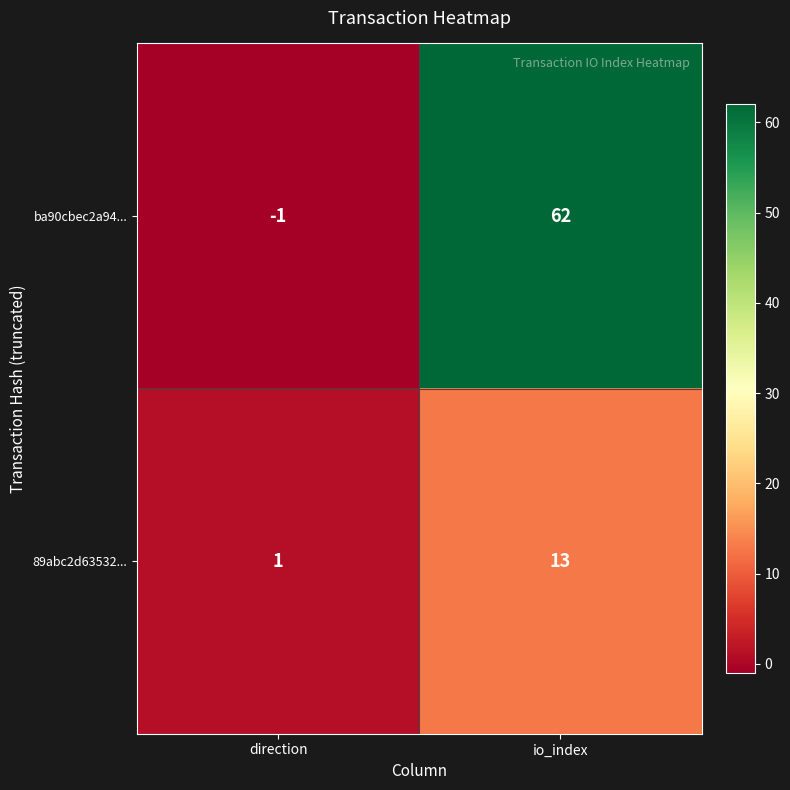

At which label does ba90cbec2a94... reach its minimum?

direction